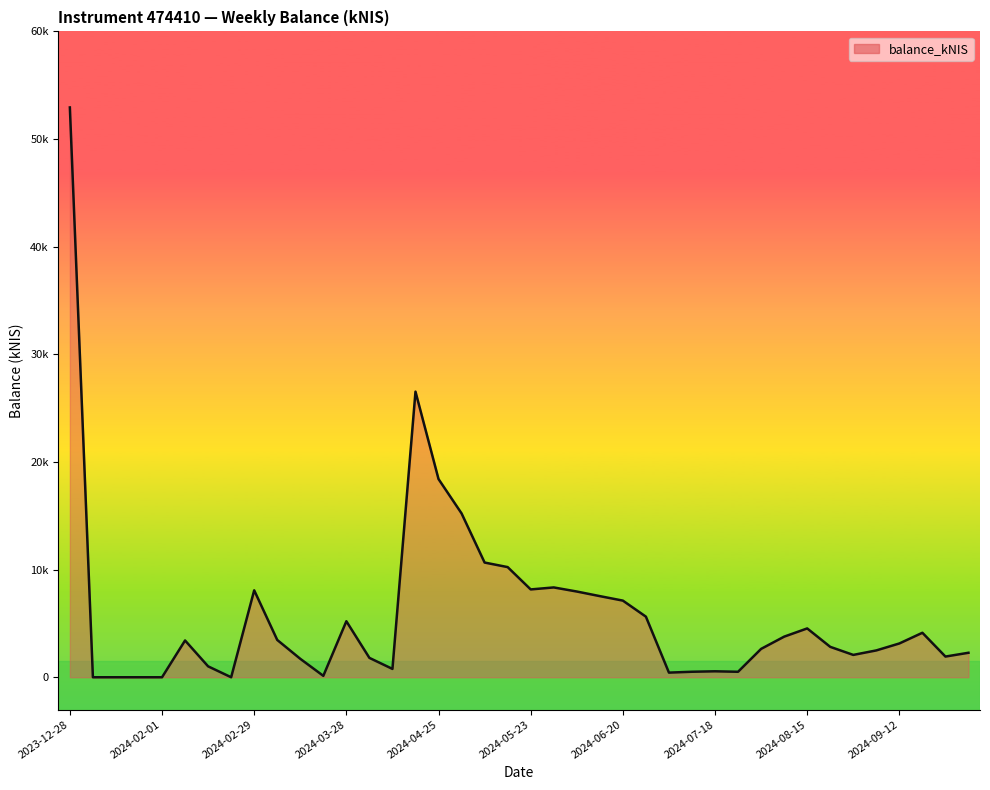

At which category does the data reach its first local peak?

2024-02-08